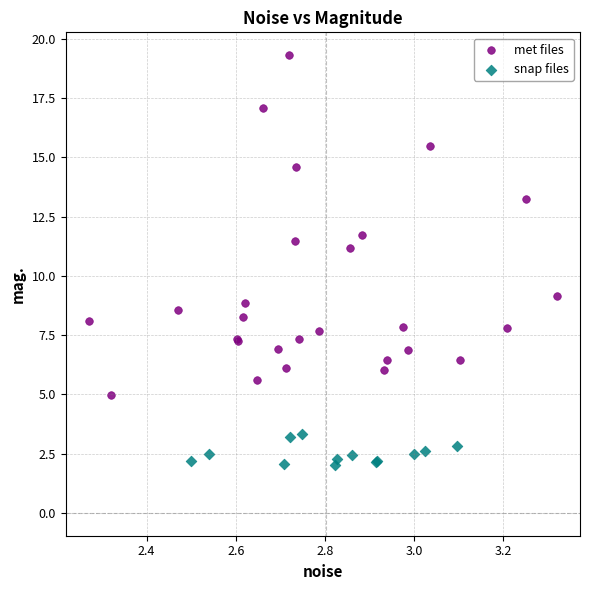

Which series reaches the minimum Y coordinate?

snap files